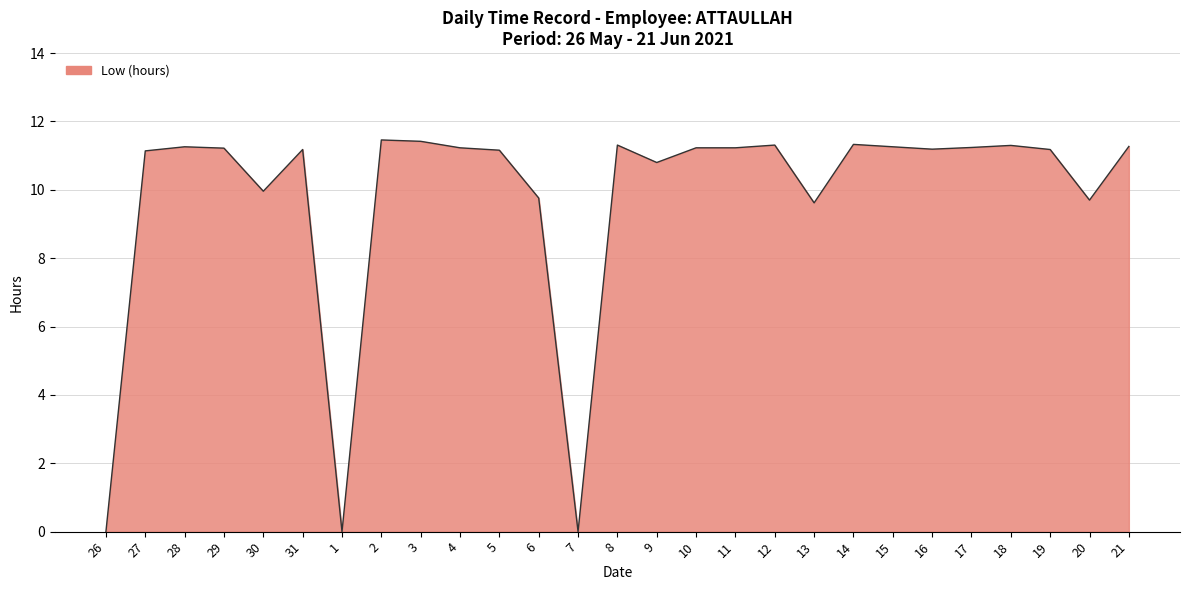

What is the sum of all values?

263.8